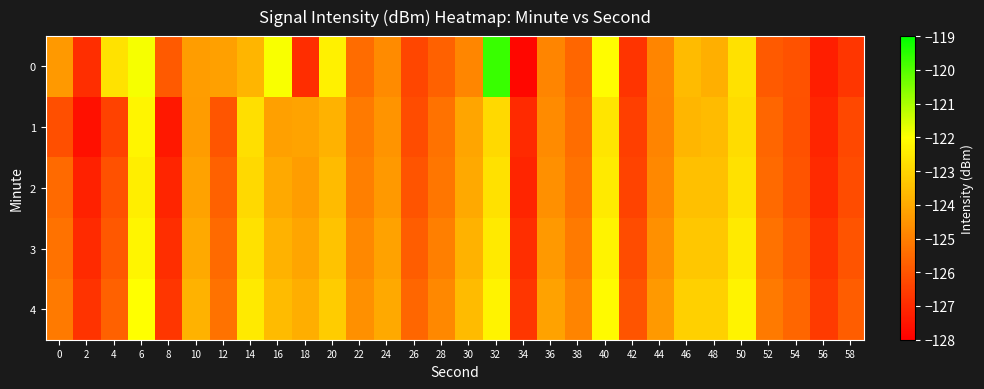

Reading left to right, extract all data points from this chart.

0: 0=-124.4	2=-126.9	4=-122.7	6=-121.9	8=-125.9	10=-124.3	12=-124.2	14=-123.7	16=-121.9	18=-126.9	20=-122.3	22=-125.4	24=-124.7	26=-126.3	28=-125.7	30=-124.8	32=-119.7	34=-127.8	36=-124.9	38=-125.6	40=-122.1	42=-126.8	44=-124.9	46=-123.6	48=-123.9	50=-122.7	52=-125.9	54=-126.1	56=-127.3	58=-126.7
1: 0=-126.1	2=-127.6	4=-126.4	6=-122.2	8=-127.4	10=-124.3	12=-126.0	14=-122.7	16=-124.2	18=-124.2	20=-123.8	22=-125.1	24=-124.5	26=-126.2	28=-125.3	30=-124.1	32=-122.9	34=-127.0	36=-124.7	38=-125.4	40=-122.6	42=-126.5	44=-124.9	46=-123.7	48=-123.6	50=-122.8	52=-125.6	54=-126.1	56=-127.1	58=-126.3
2: 0=-125.5	2=-127.2	4=-126.1	6=-122.4	8=-127.1	10=-124.2	12=-125.7	14=-122.9	16=-124.0	18=-124.3	20=-123.6	22=-125.0	24=-124.4	26=-126.0	28=-125.2	30=-124.0	32=-122.7	34=-127.1	36=-124.6	38=-125.3	40=-122.5	42=-126.4	44=-124.8	46=-123.5	48=-123.5	50=-122.7	52=-125.5	54=-126.0	56=-127.0	58=-126.2
3: 0=-125.3	2=-127.0	4=-125.9	6=-122.2	8=-126.9	10=-124.0	12=-125.5	14=-122.7	16=-123.8	18=-124.1	20=-123.4	22=-124.8	24=-124.2	26=-125.8	28=-125.0	30=-123.8	32=-122.5	34=-126.9	36=-124.4	38=-125.1	40=-122.3	42=-126.2	44=-124.6	46=-123.3	48=-123.3	50=-122.5	52=-125.3	54=-125.8	56=-126.8	58=-126.0
4: 0=-125.1	2=-126.8	4=-125.7	6=-122.0	8=-126.7	10=-123.8	12=-125.3	14=-122.5	16=-123.6	18=-123.9	20=-123.2	22=-124.6	24=-124.0	26=-125.6	28=-124.8	30=-123.6	32=-122.3	34=-126.7	36=-124.2	38=-124.9	40=-122.1	42=-126.0	44=-124.4	46=-123.1	48=-123.1	50=-122.3	52=-125.1	54=-125.6	56=-126.6	58=-125.8